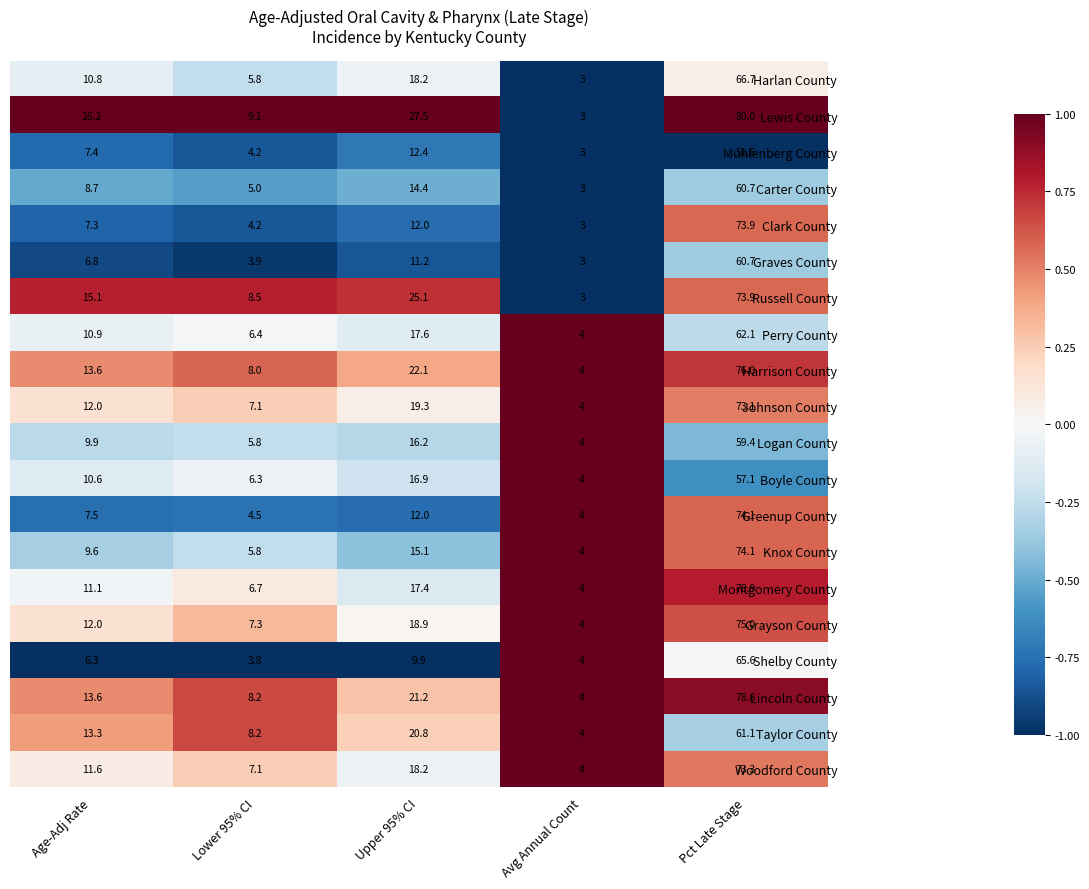

Which series has the largest total across all categories?

Lewis County